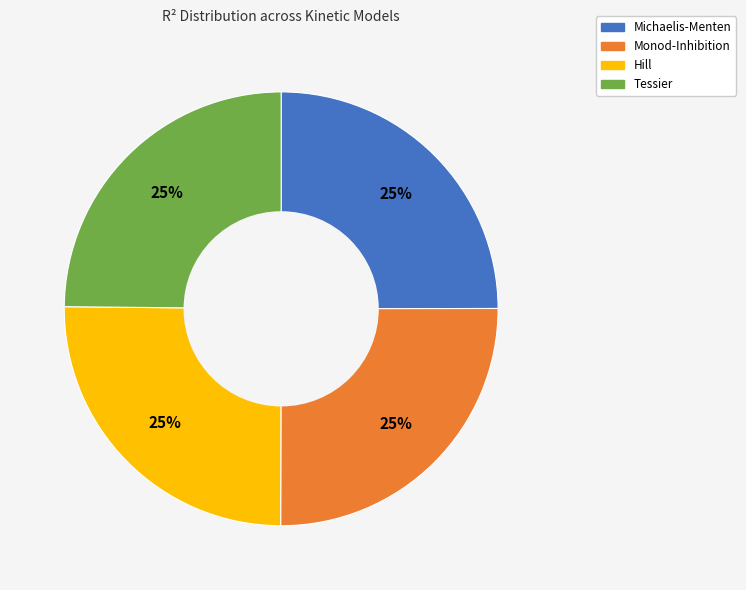

To the nearest percent, what percentage of the pie is Monod-Inhibition?

25%